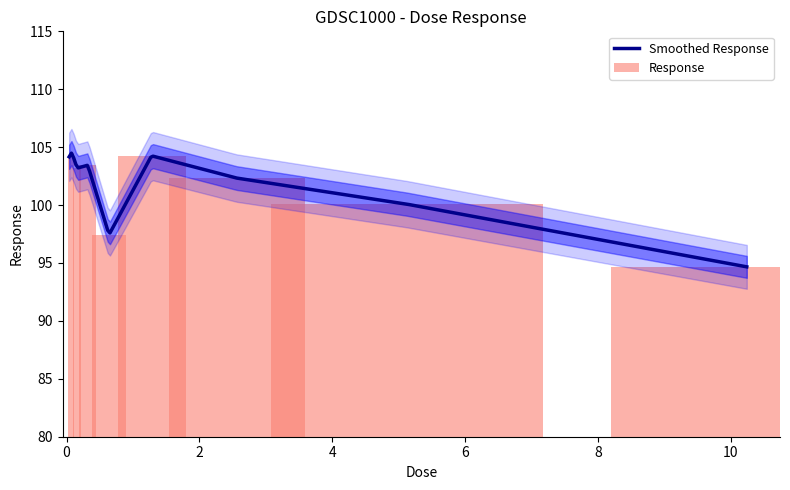

What is the average value?

101.6